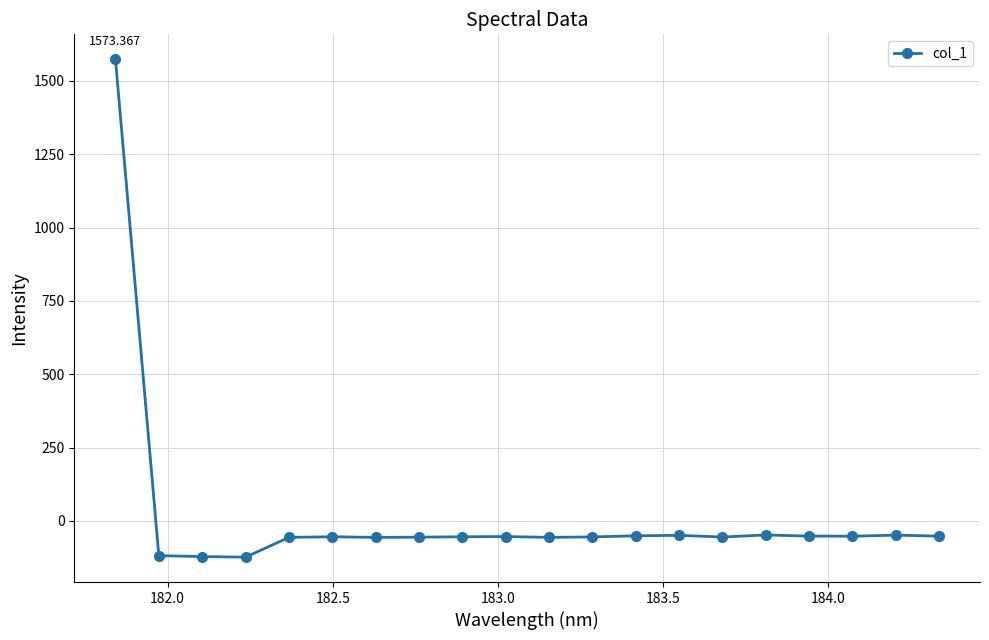

What is the average value?

18.4